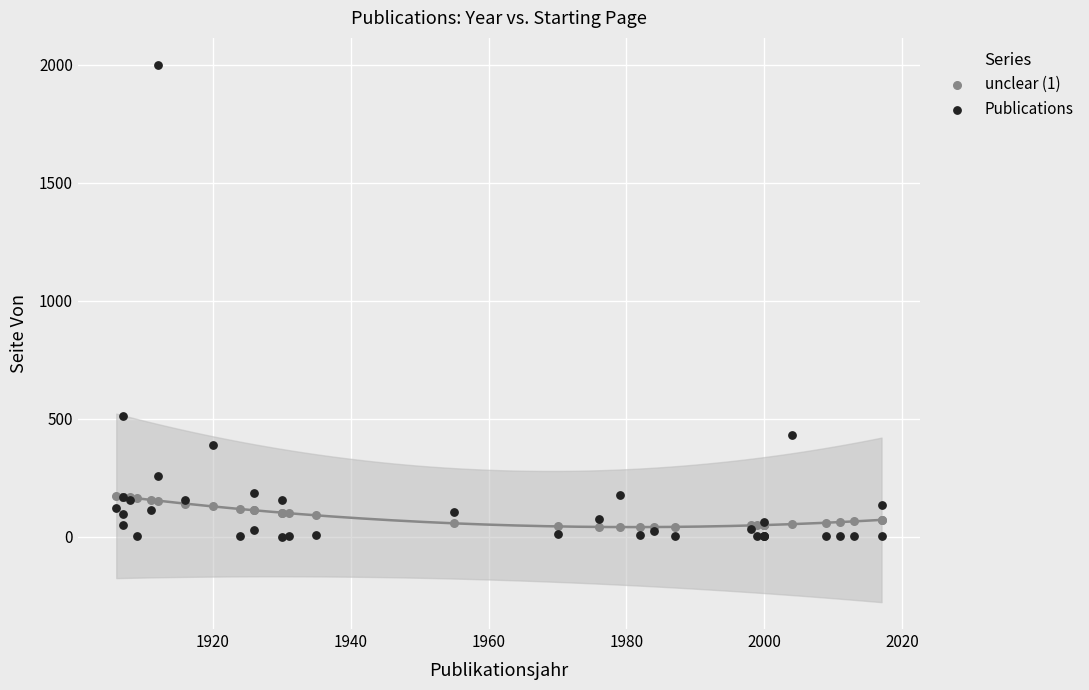

Which series reaches the maximum Y coordinate?

Publications